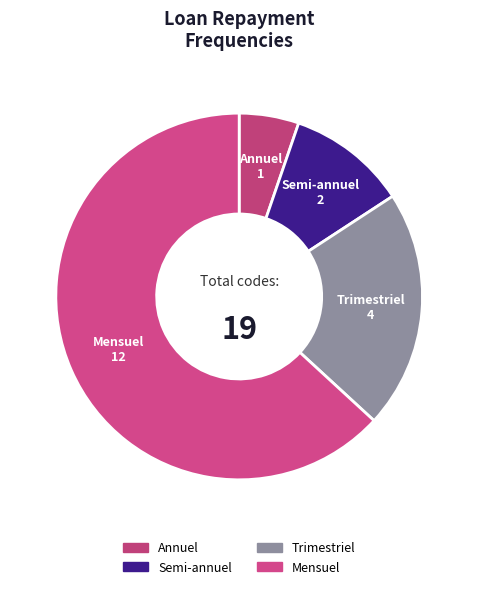

Is the sum of Semi-annuel and Annuel greater than half?

No